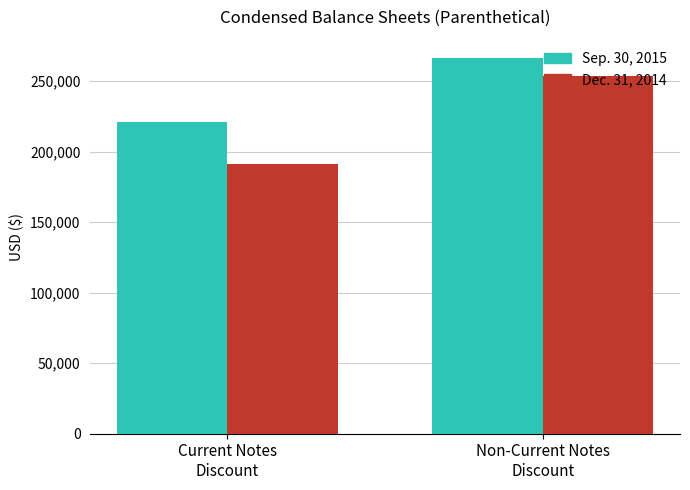

What is the value of the Sep. 30, 2015 bar at the 2nd from the left?

266103